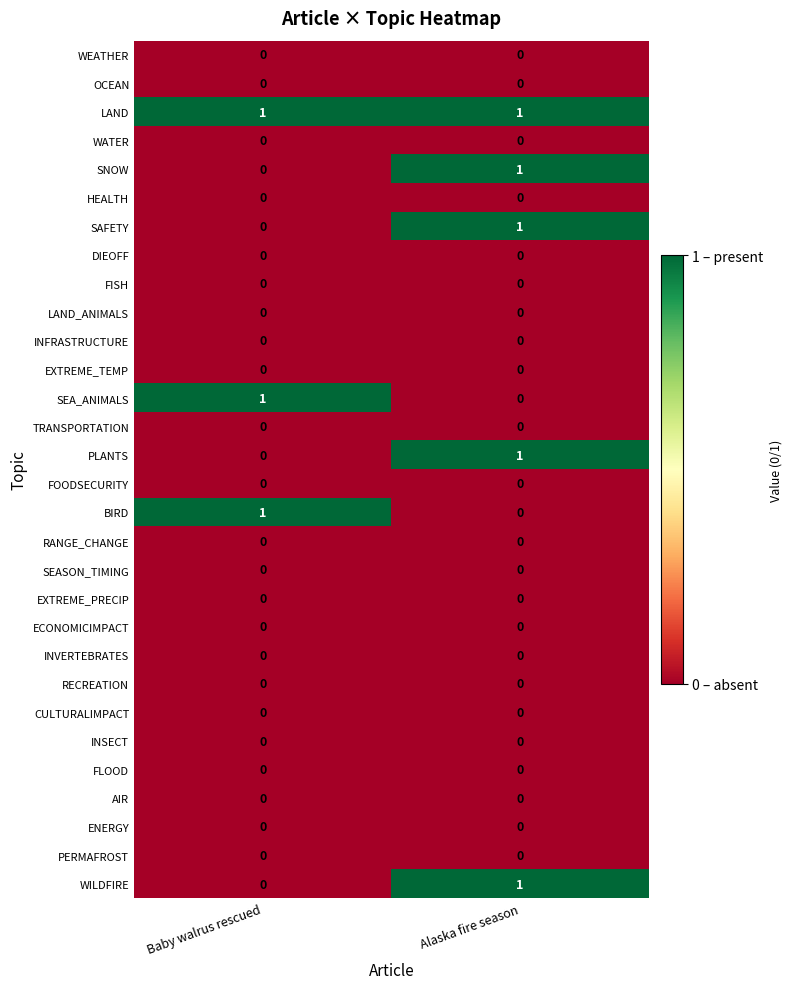

Is the value of EXTREME_TEMP at Alaska fire season greater than the value of LAND at Alaska fire season?

No